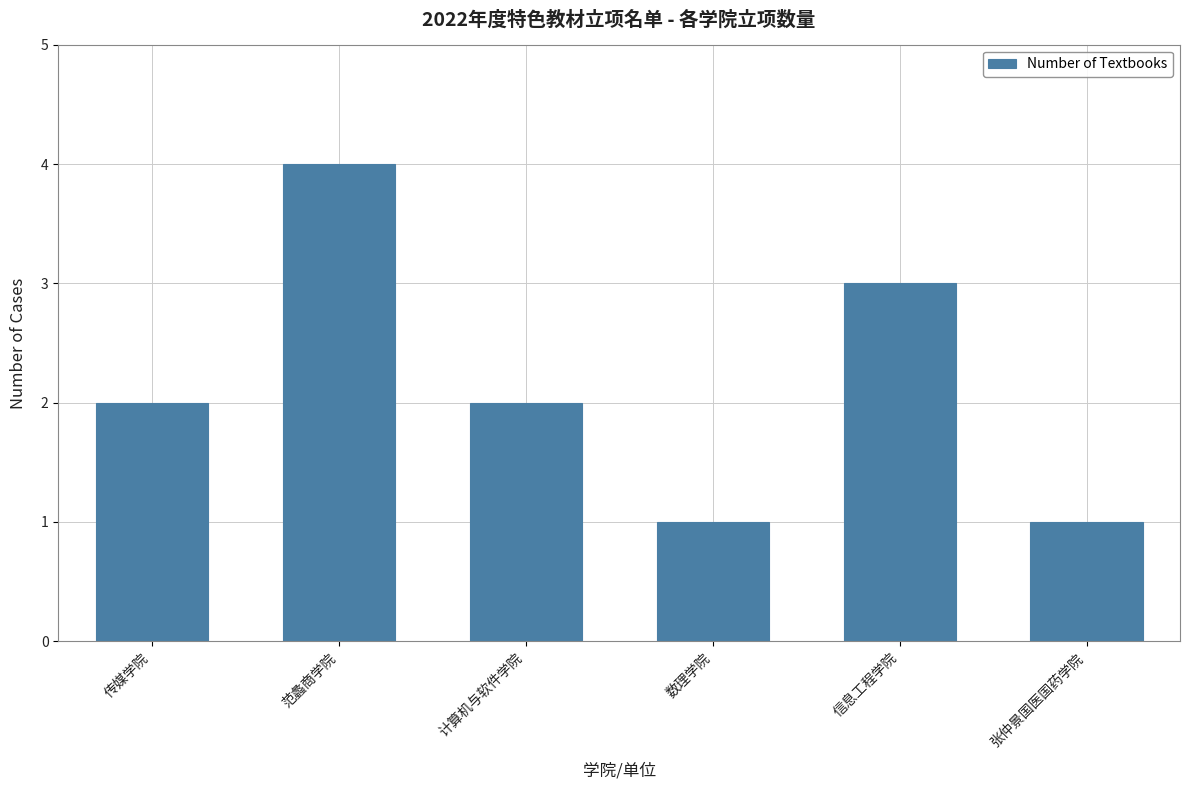

What position from the right is 范蠡商学院?

5